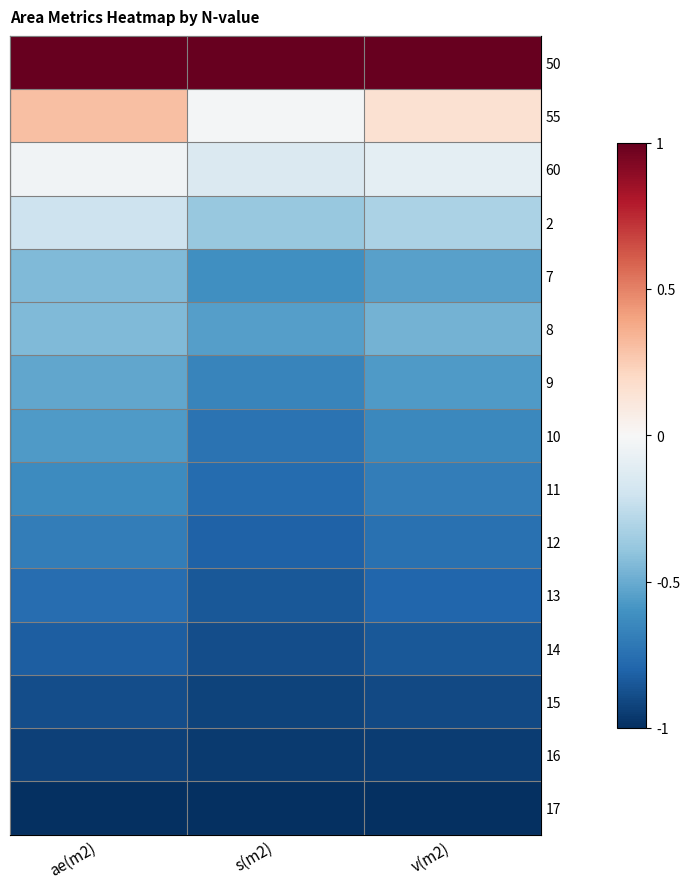

Reading right to left, extract all data points from this chart.

50: v(m2)=1.0	s(m2)=1.0	ae(m2)=1.0
55: v(m2)=0.1	s(m2)=-0.0	ae(m2)=0.3
60: v(m2)=-0.1	s(m2)=-0.1	ae(m2)=-0.0
2: v(m2)=-0.3	s(m2)=-0.4	ae(m2)=-0.2
7: v(m2)=-0.5	s(m2)=-0.6	ae(m2)=-0.4
8: v(m2)=-0.5	s(m2)=-0.6	ae(m2)=-0.4
9: v(m2)=-0.6	s(m2)=-0.7	ae(m2)=-0.5
10: v(m2)=-0.6	s(m2)=-0.7	ae(m2)=-0.6
11: v(m2)=-0.7	s(m2)=-0.8	ae(m2)=-0.6
12: v(m2)=-0.7	s(m2)=-0.8	ae(m2)=-0.7
13: v(m2)=-0.8	s(m2)=-0.8	ae(m2)=-0.8
14: v(m2)=-0.8	s(m2)=-0.9	ae(m2)=-0.8
15: v(m2)=-0.9	s(m2)=-0.9	ae(m2)=-0.9
16: v(m2)=-0.9	s(m2)=-1.0	ae(m2)=-0.9
17: v(m2)=-1.0	s(m2)=-1.0	ae(m2)=-1.0